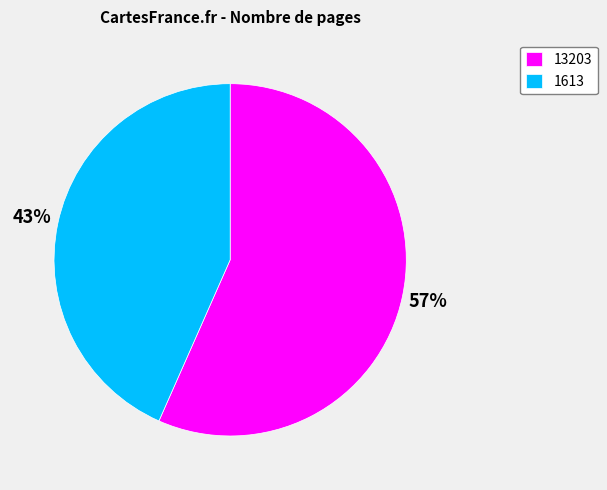

To the nearest percent, what is the average slice percentage?

50%